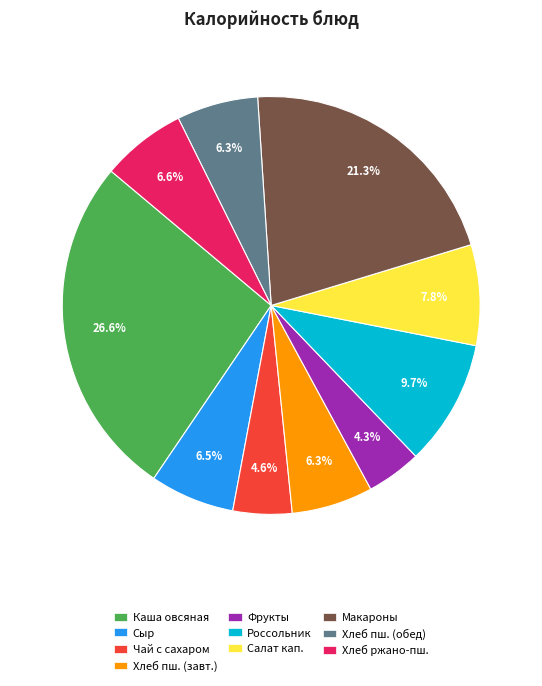

Between Чай с сахаром and Хлеб пш. (обед), which is larger?

Хлеб пш. (обед)